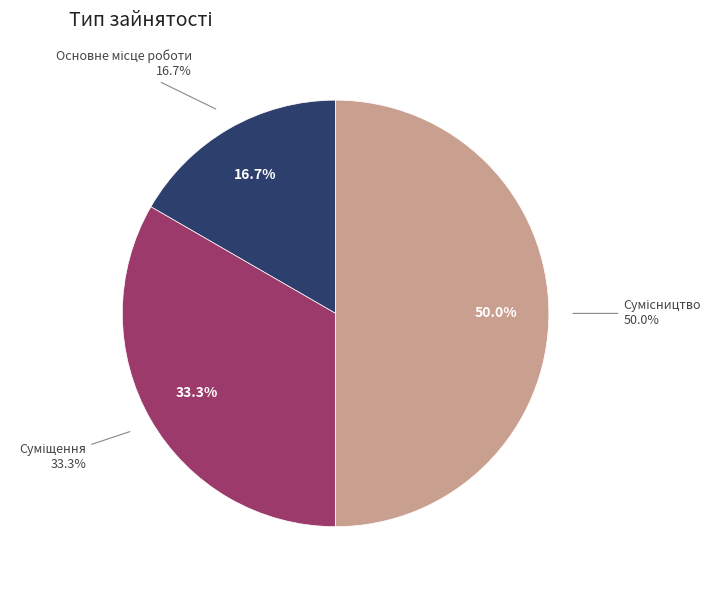

Count the number of slices in the pie.

3